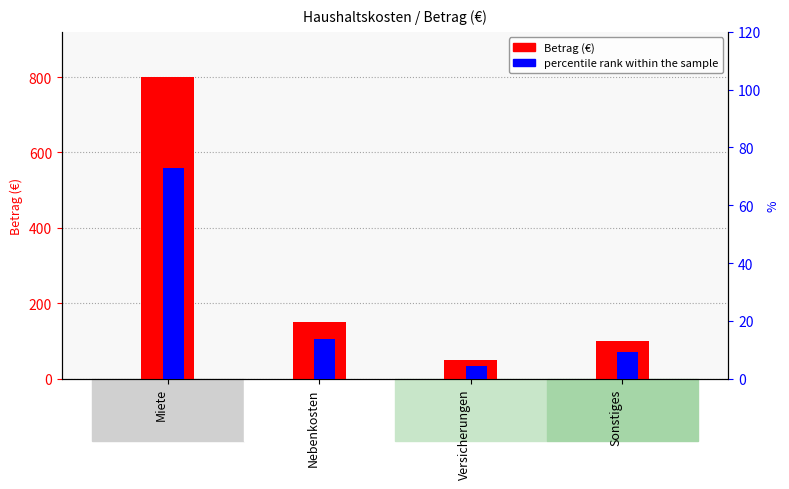

What is the average value of the Betrag (€) series?

275.0